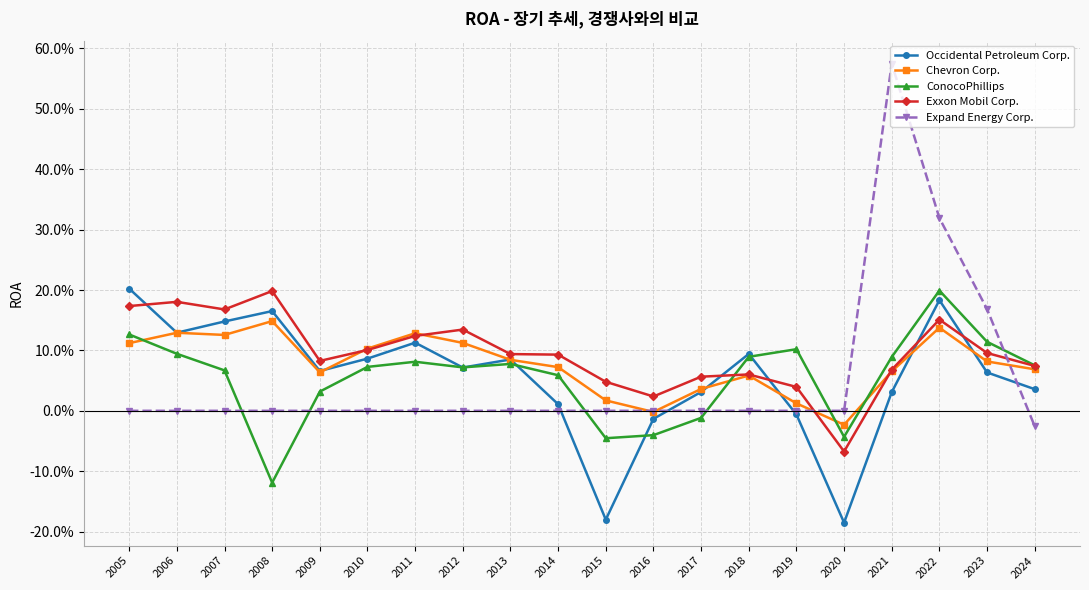

Is this an area chart (filled region under the line)?

No